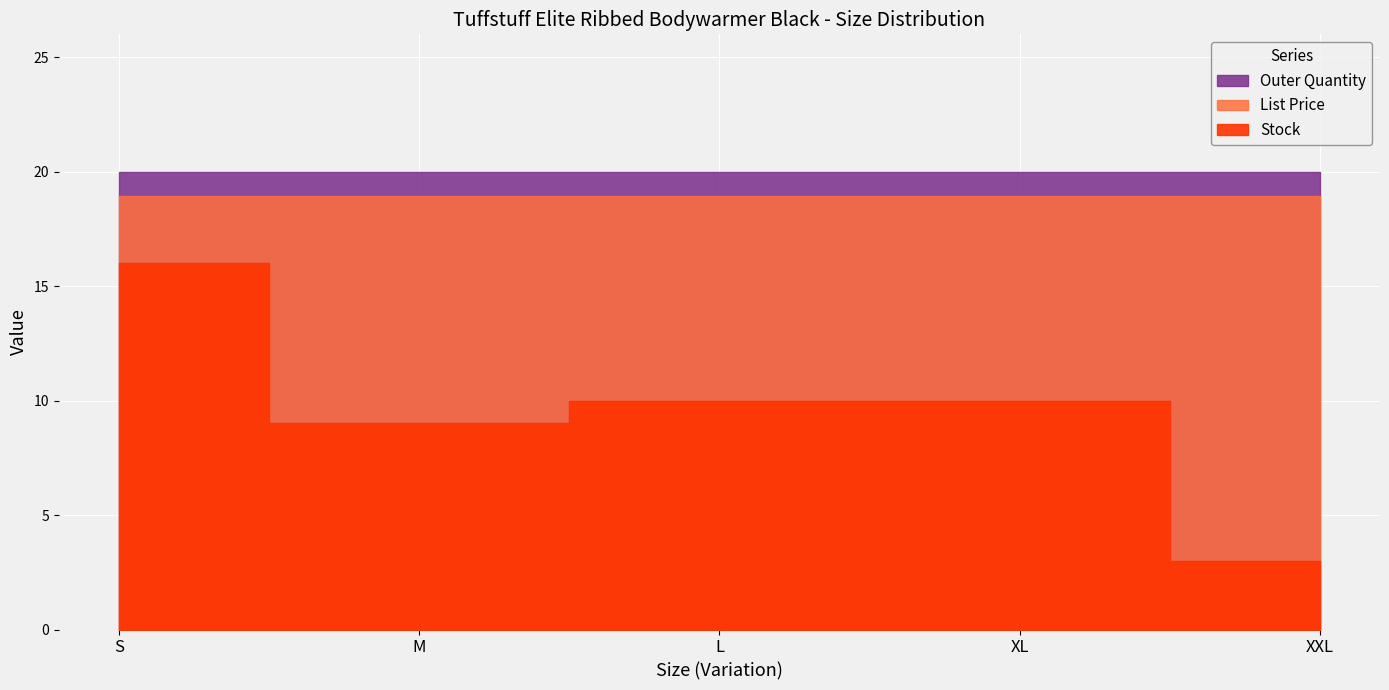

What is the average value of the List Price series?

18.9